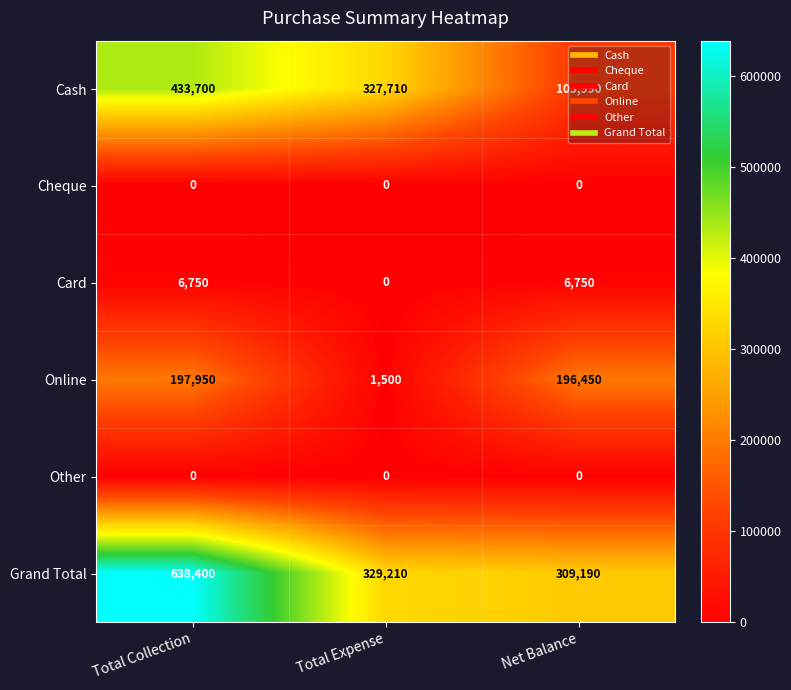

How many values in the Cash series are below 327710?

1